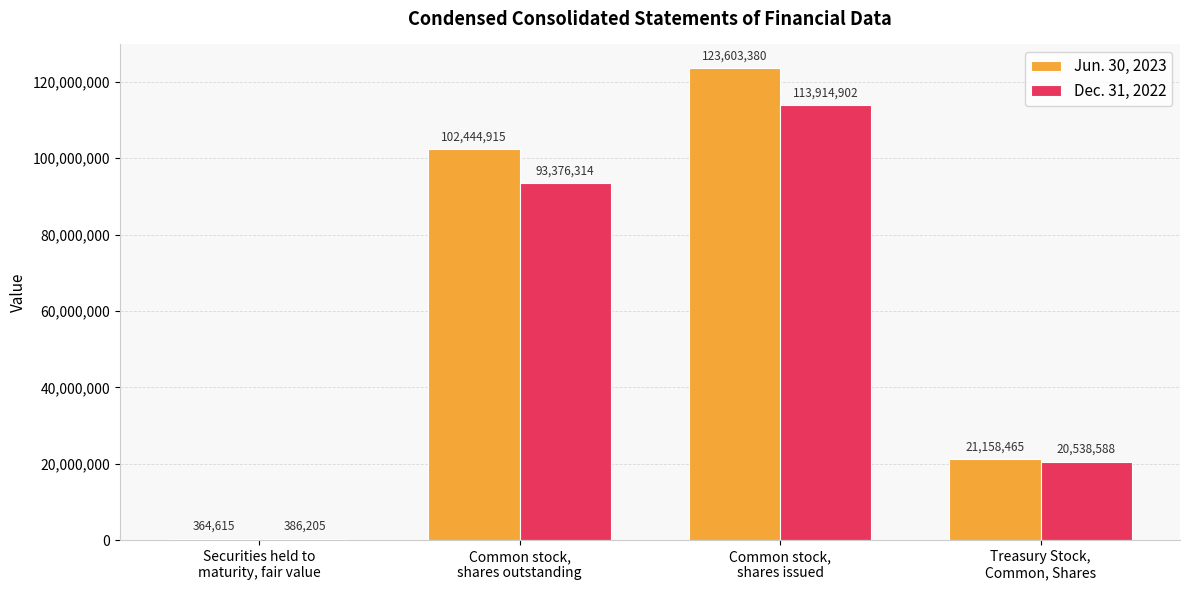

Count the number of data series in this chart.

2